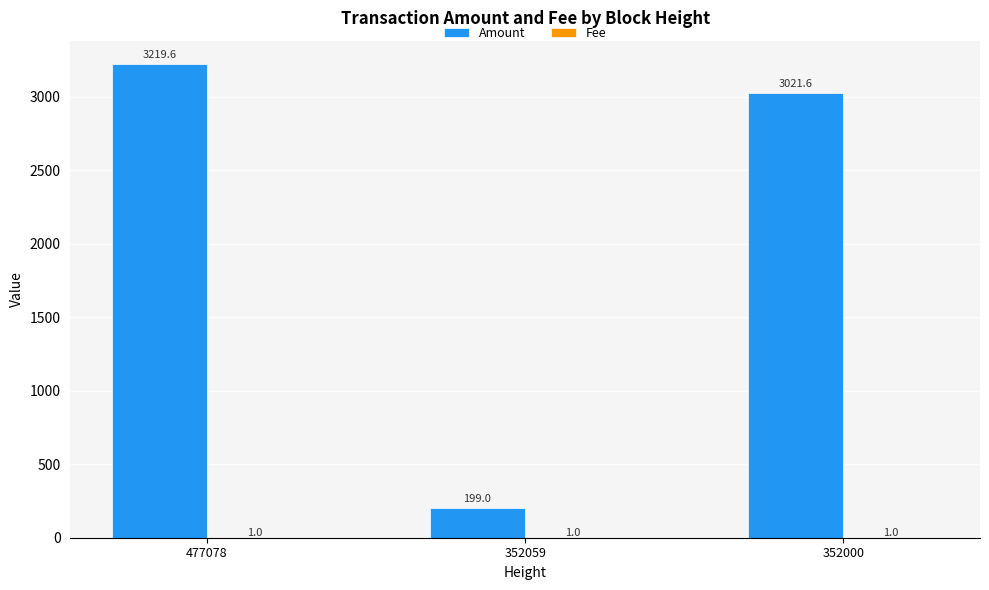

Where does the Amount series first go above 3021?

477078